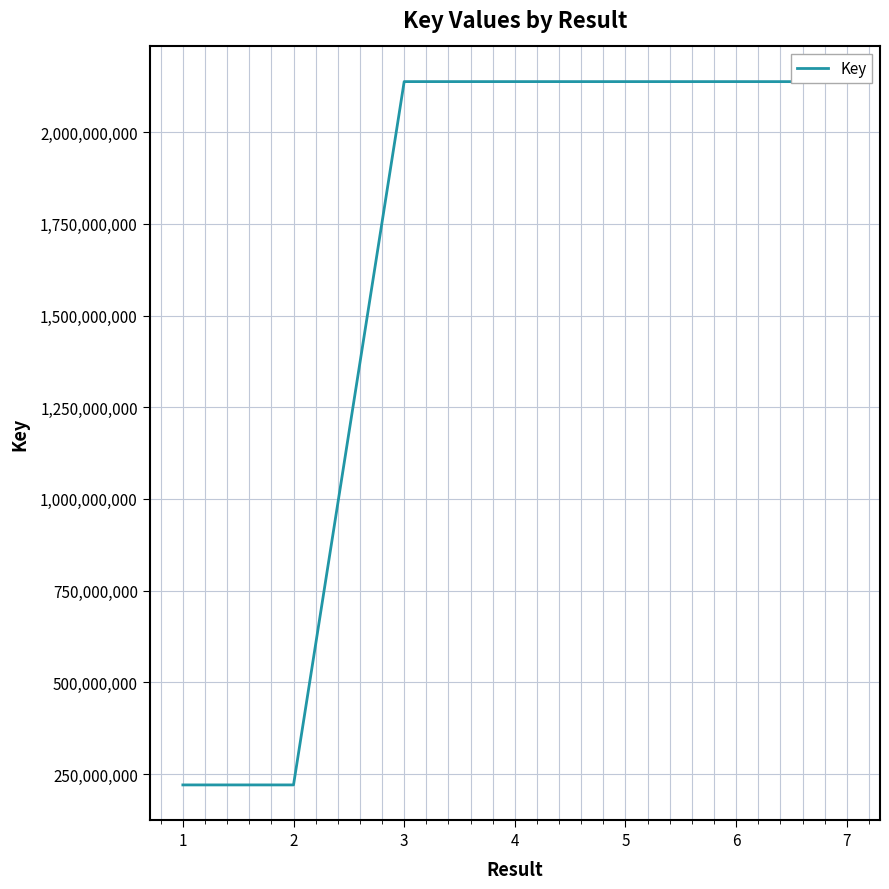

True or false: the data shows 3743305303 at 4.

False